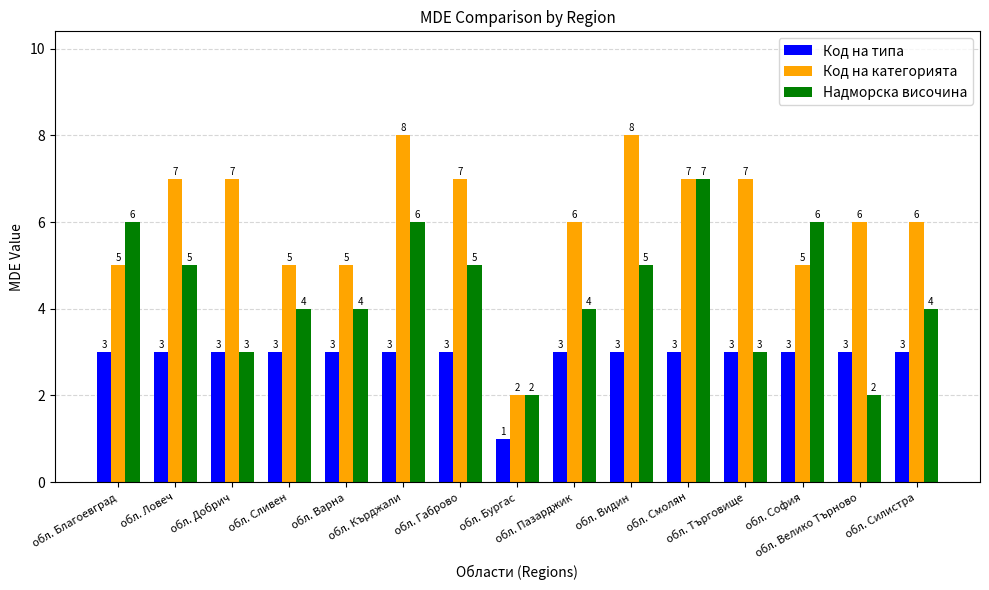

What is the label of the 4th bar from the right?

обл. Търговище